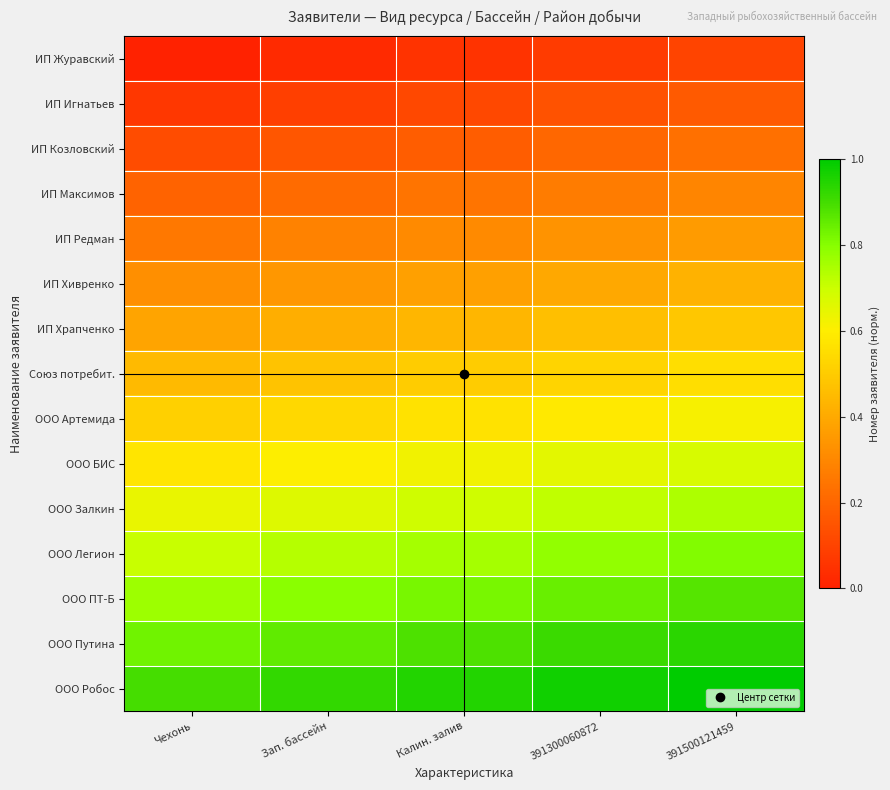

Reading left to right, list all the values displayed in this chart.

ИП Журавский: Чехонь=0.0	Зап. бассейн=0.0	Калин. залив=0.1	391300060872=0.1	391500121459=0.1
ИП Игнатьев: Чехонь=0.1	Зап. бассейн=0.1	Калин. залив=0.1	391300060872=0.1	391500121459=0.2
ИП Козловский: Чехонь=0.1	Зап. бассейн=0.2	Калин. залив=0.2	391300060872=0.2	391500121459=0.2
ИП Максимов: Чехонь=0.2	Зап. бассейн=0.2	Калин. залив=0.2	391300060872=0.3	391500121459=0.3
ИП Редман: Чехонь=0.3	Зап. бассейн=0.3	Калин. залив=0.3	391300060872=0.3	391500121459=0.4
ИП Хивренко: Чехонь=0.3	Зап. бассейн=0.3	Калин. залив=0.4	391300060872=0.4	391500121459=0.4
ИП Храпченко: Чехонь=0.4	Зап. бассейн=0.4	Калин. залив=0.4	391300060872=0.5	391500121459=0.5
Союз потребит.: Чехонь=0.4	Зап. бассейн=0.5	Калин. залив=0.5	391300060872=0.5	391500121459=0.6
ООО Артемида: Чехонь=0.5	Зап. бассейн=0.5	Калин. залив=0.6	391300060872=0.6	391500121459=0.6
ООО БИС: Чехонь=0.6	Зап. бассейн=0.6	Калин. залив=0.6	391300060872=0.7	391500121459=0.7
ООО Залкин: Чехонь=0.6	Зап. бассейн=0.7	Калин. залив=0.7	391300060872=0.7	391500121459=0.7
ООО Легион: Чехонь=0.7	Зап. бассейн=0.7	Калин. залив=0.8	391300060872=0.8	391500121459=0.8
ООО ПТ-Б: Чехонь=0.8	Зап. бассейн=0.8	Калин. залив=0.8	391300060872=0.8	391500121459=0.9
ООО Путина: Чехонь=0.8	Зап. бассейн=0.9	Калин. залив=0.9	391300060872=0.9	391500121459=0.9
ООО Робос: Чехонь=0.9	Зап. бассейн=0.9	Калин. залив=0.9	391300060872=1.0	391500121459=1.0